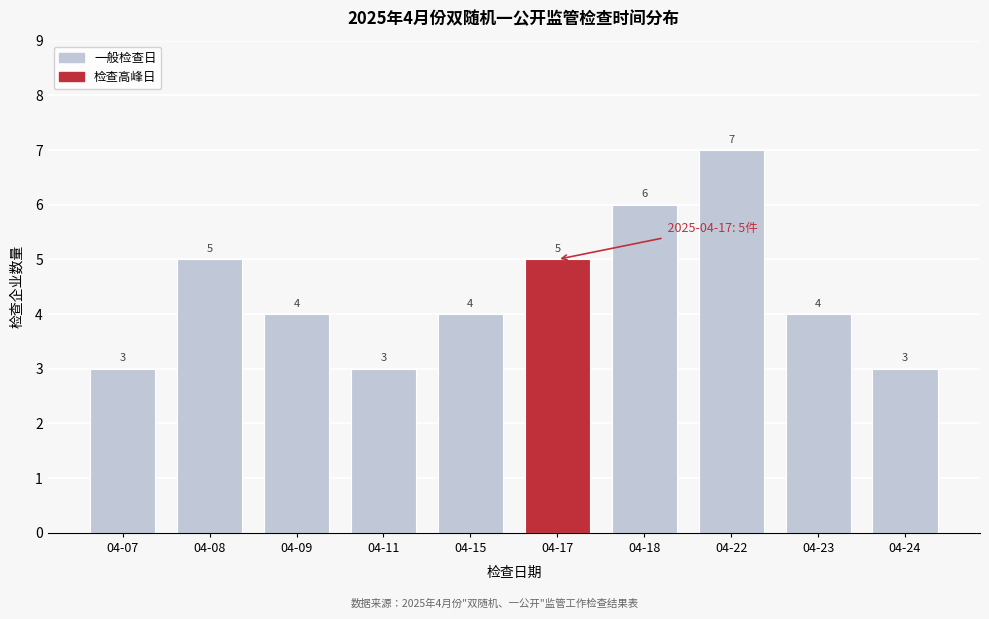

Reading left to right, list all the values displayed in this chart.

3	5	4	3	4	5	6	7	4	3